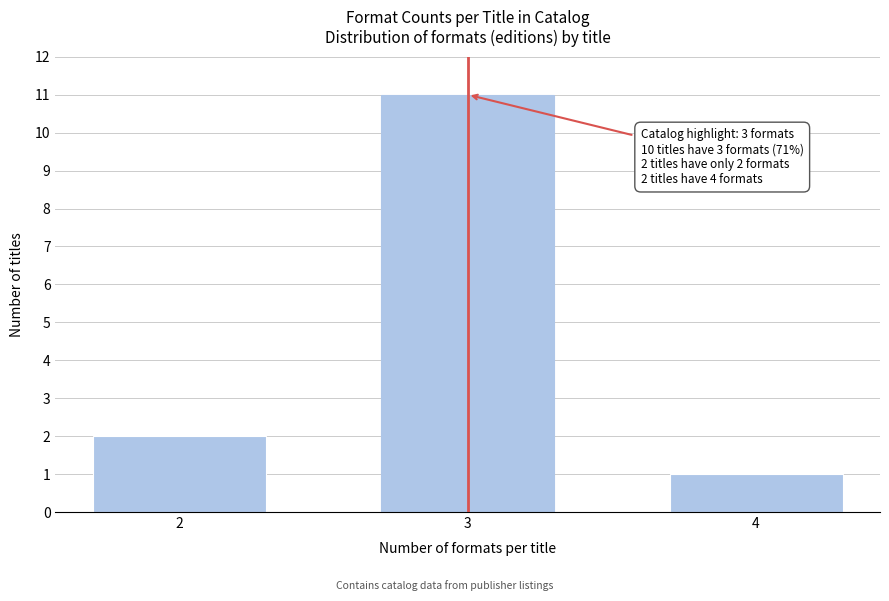

Reading left to right, transcribe all the data shown in this chart.

2	11	1